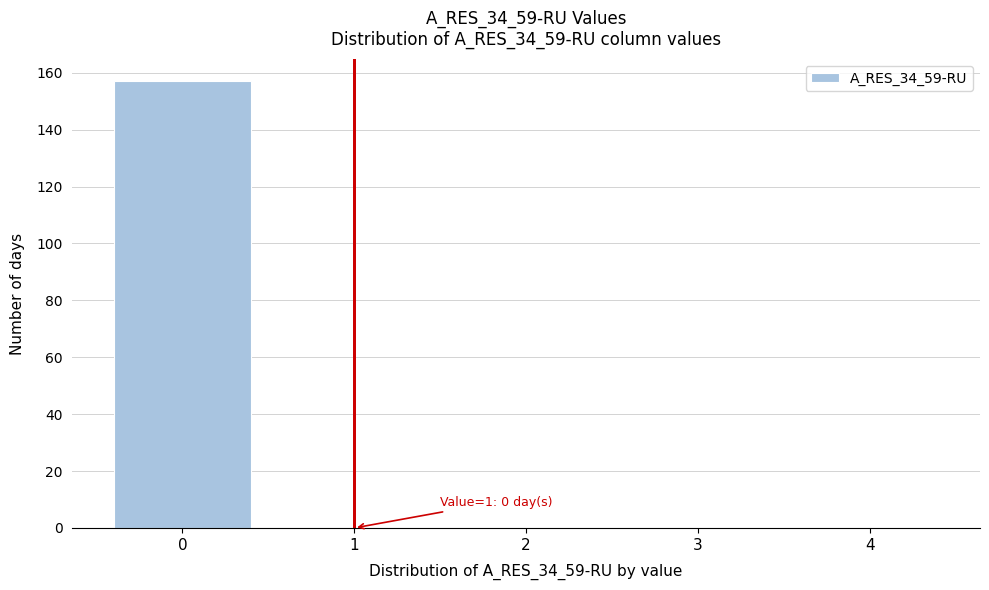

Reading left to right, list all the values displayed in this chart.

0=157	1=0	2=0	3=0	4=0